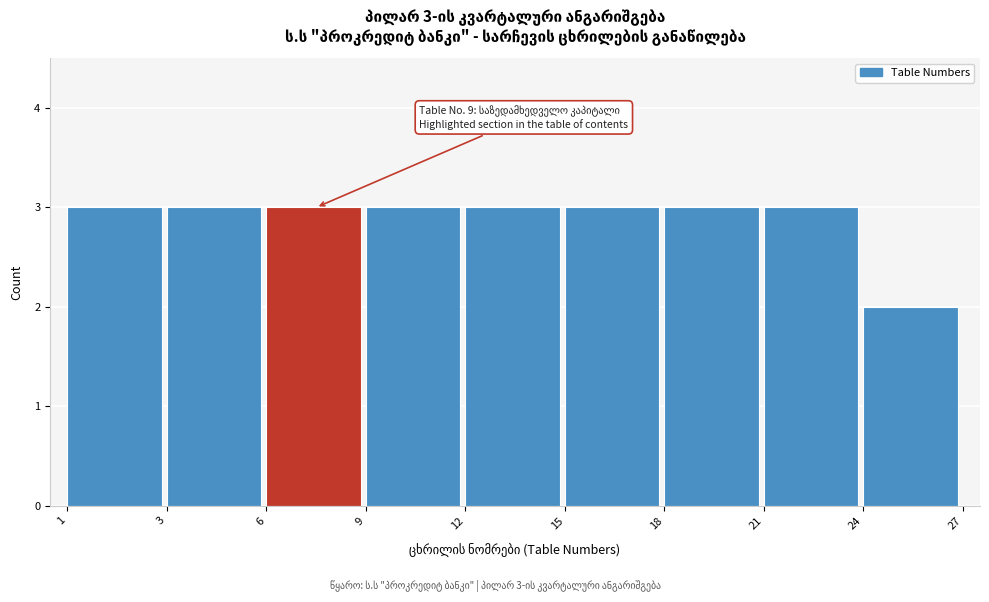

Reading right to left, list all the values displayed in this chart.

24=2	21=3	18=3	15=3	12=3	9=3	6=3	3=3	1=3